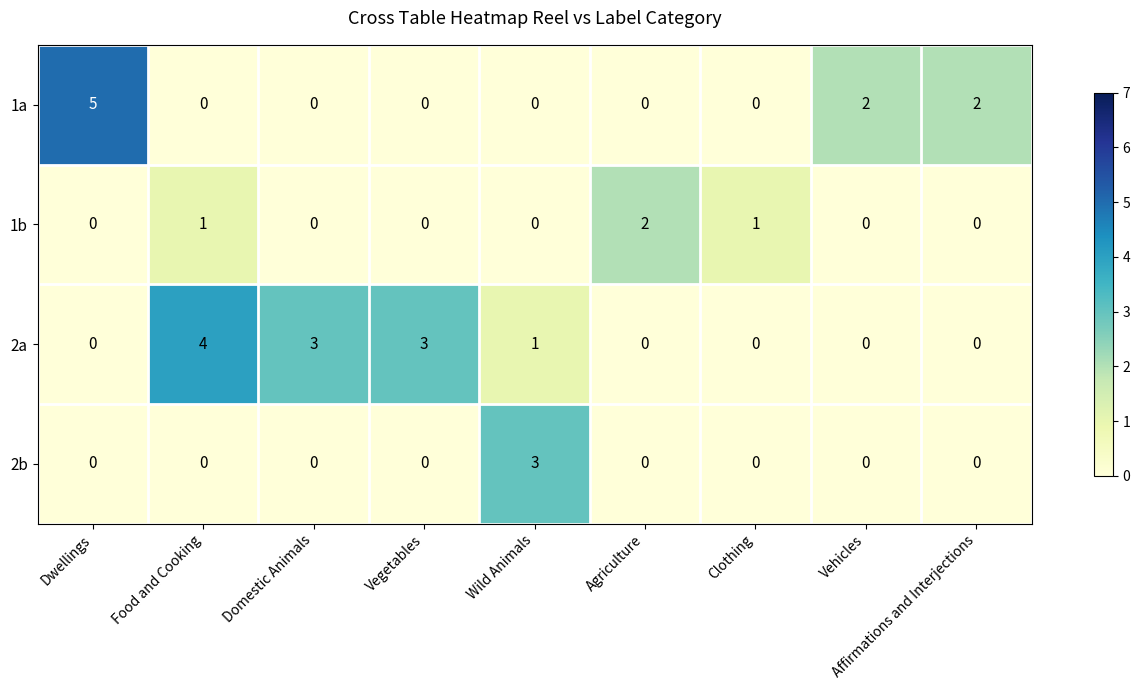

Count the 2b values in the range 0 to 1.

8